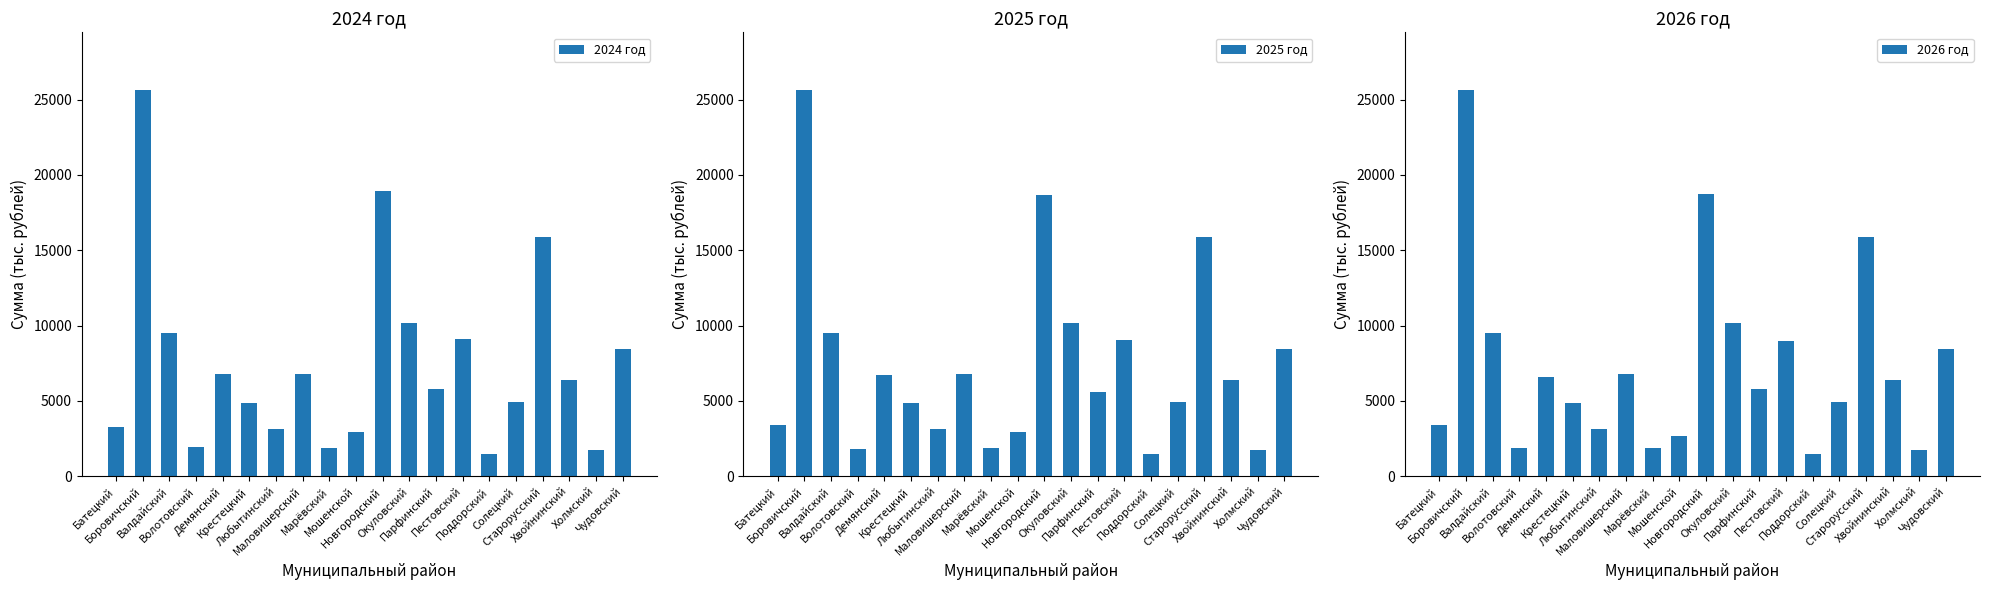

What is the label of the 19th bar from the right?

Боровичский